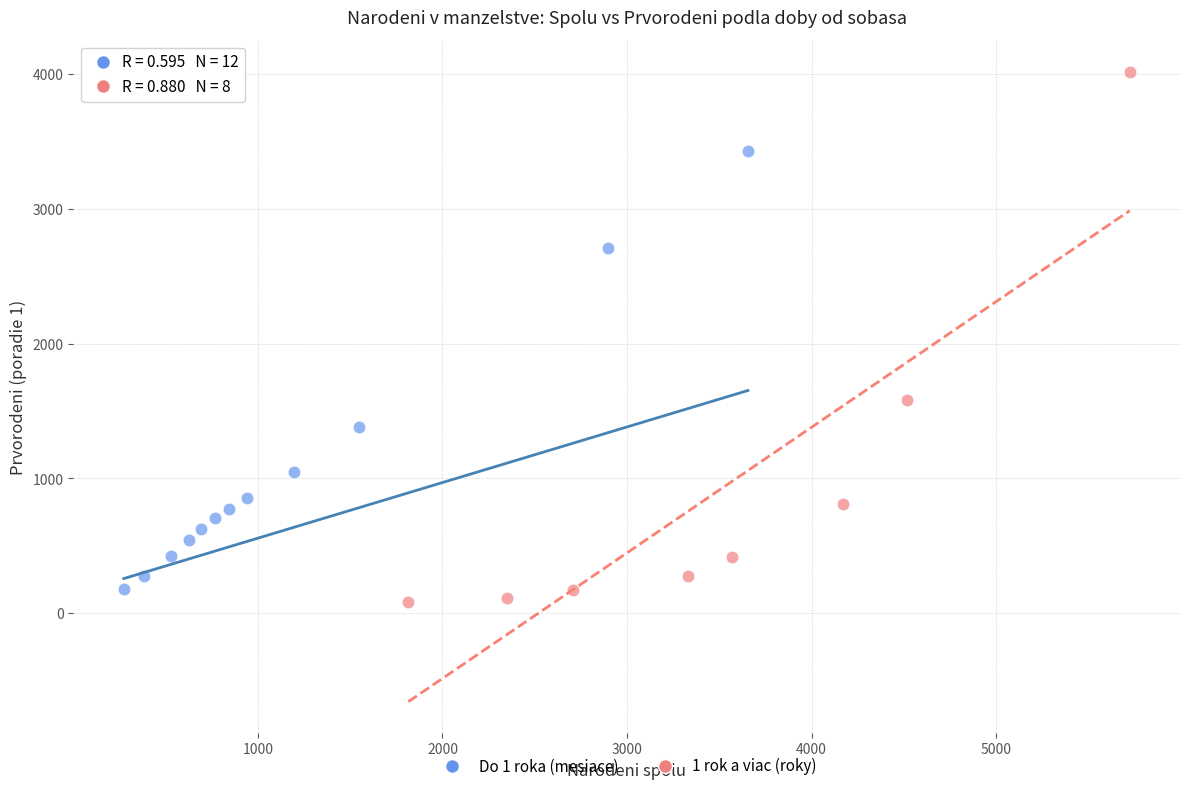

Which series has the largest Y range (max minus min)?

1 rok a viac (roky)